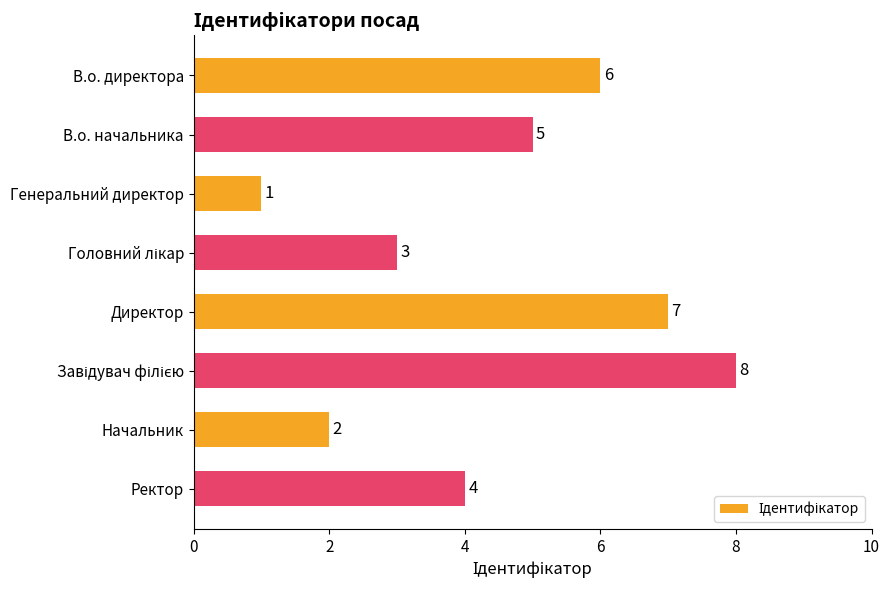

Reading bottom to top, extract all data points from this chart.

4	2	8	7	3	1	5	6